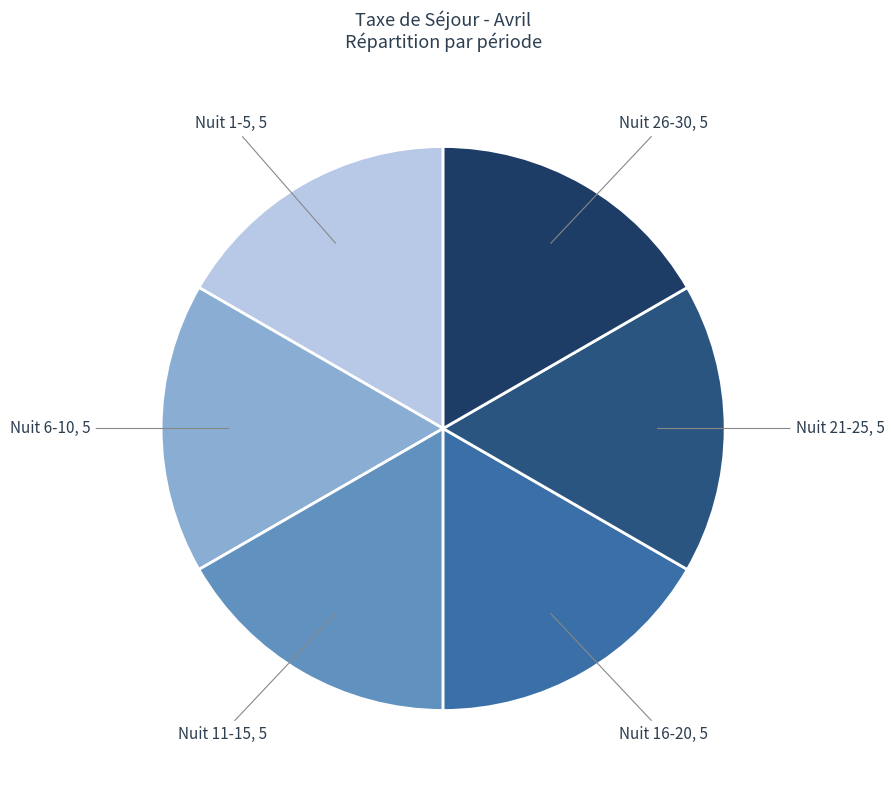

Approximately how many times larger is the value at Nuit 1-5 compared to Nuit 21-25?

1.0